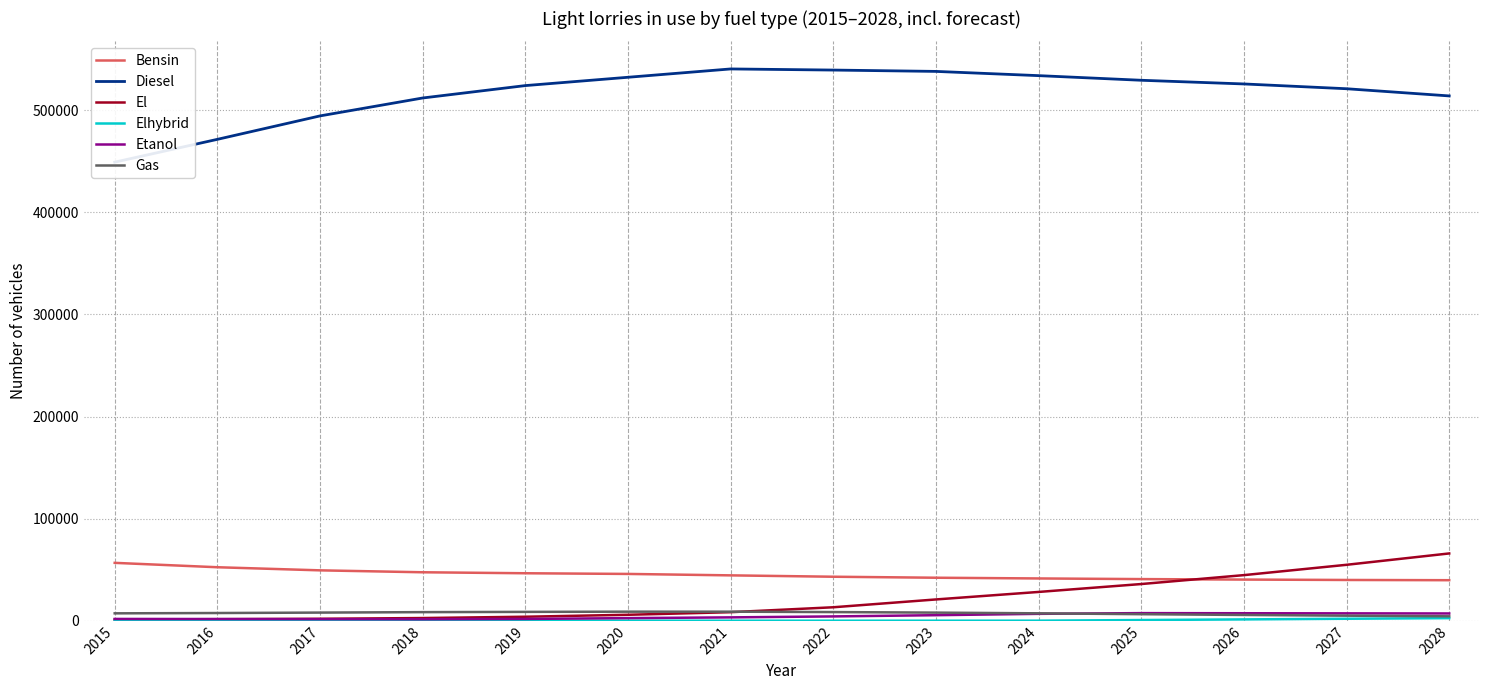

Count the number of data series in this chart.

6